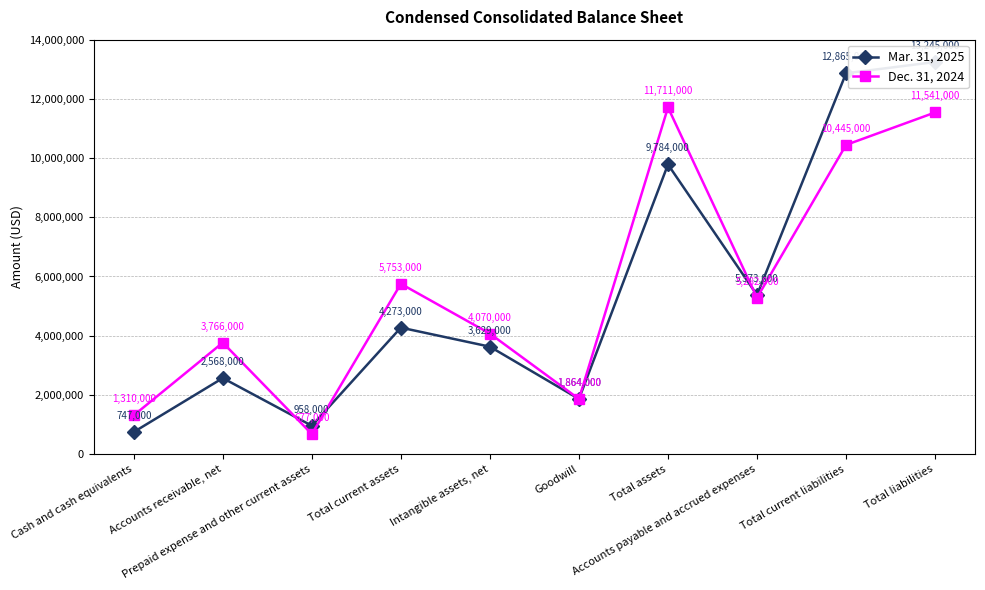

Is this an area chart (filled region under the line)?

No